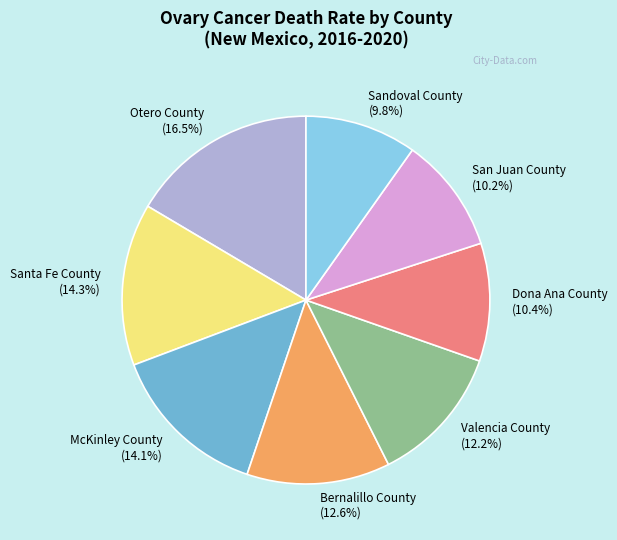

Is it true that Santa Fe County is 29% of the pie?

False